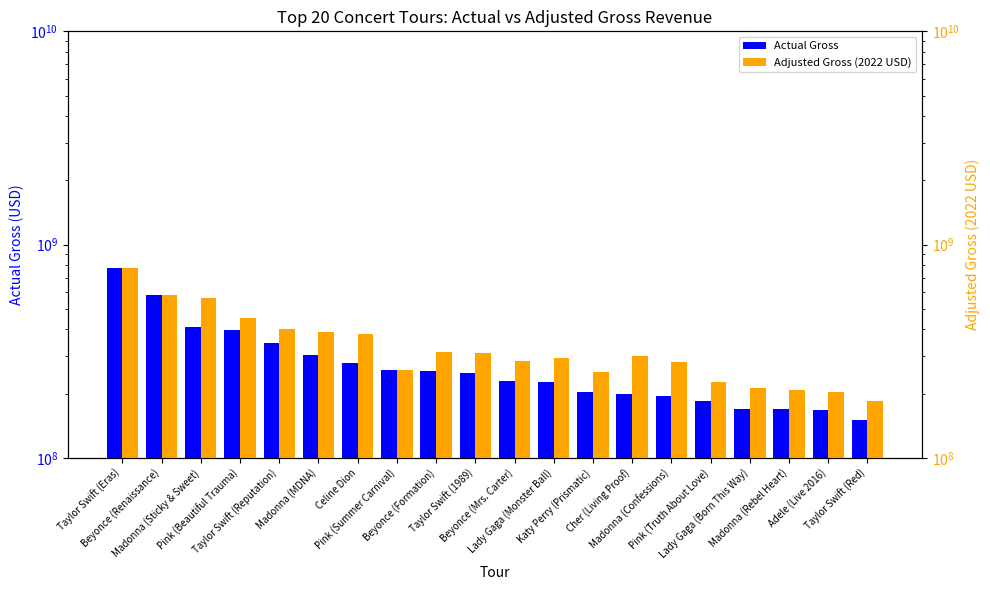

What is the sum of all Adjusted Gross (2022 USD) values?

6877561841